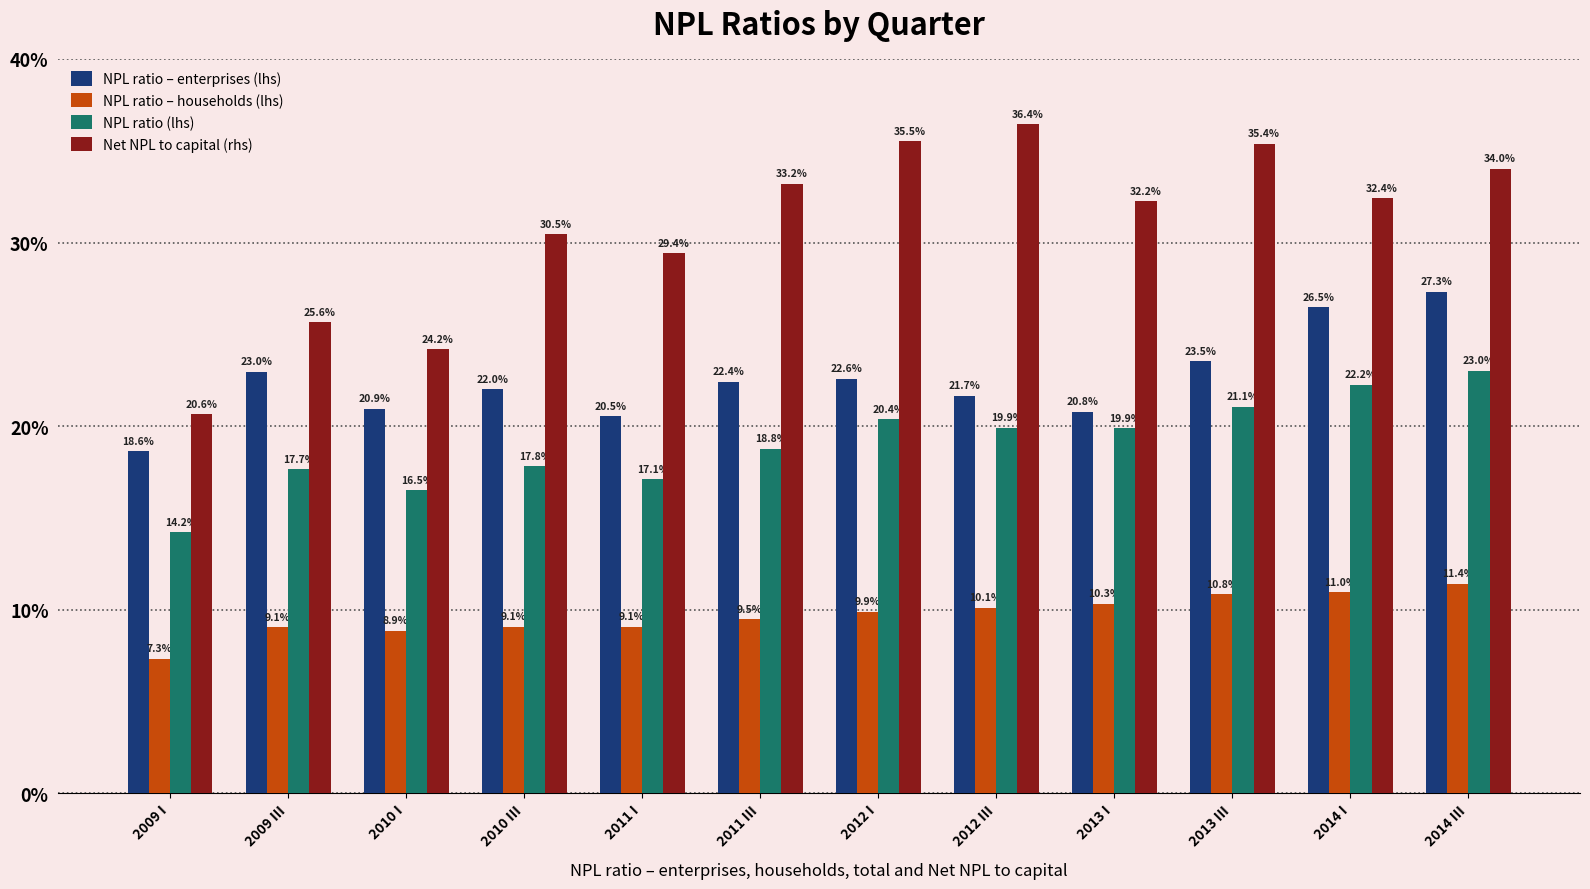

What is the difference between the second highest and minimum values in the NPL ratio (lhs) series?

8.0